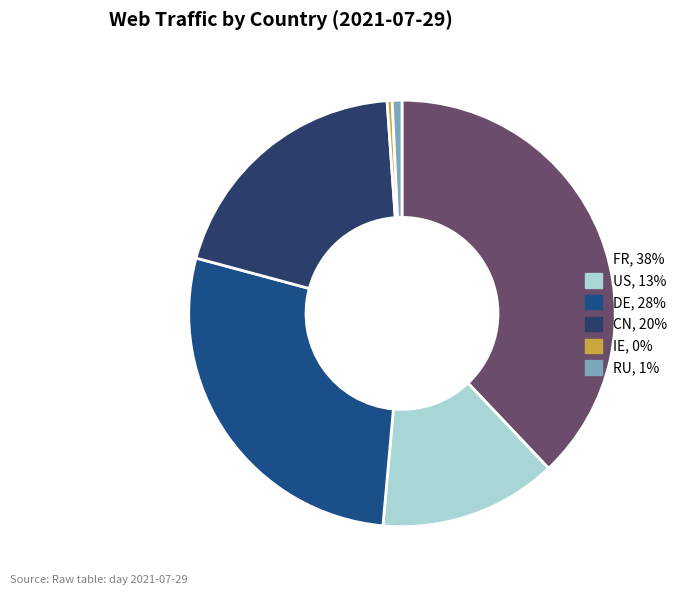

How many segments does this pie chart have?

6